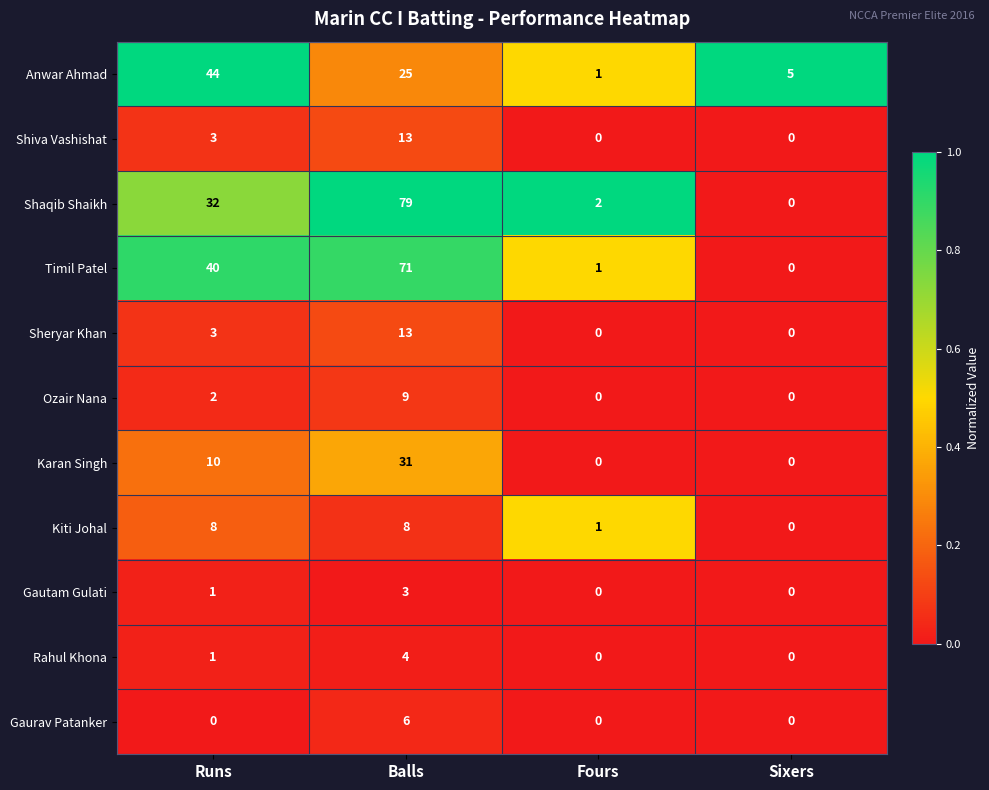

Which series changed the most between Balls and Fours?

Shaqib Shaikh